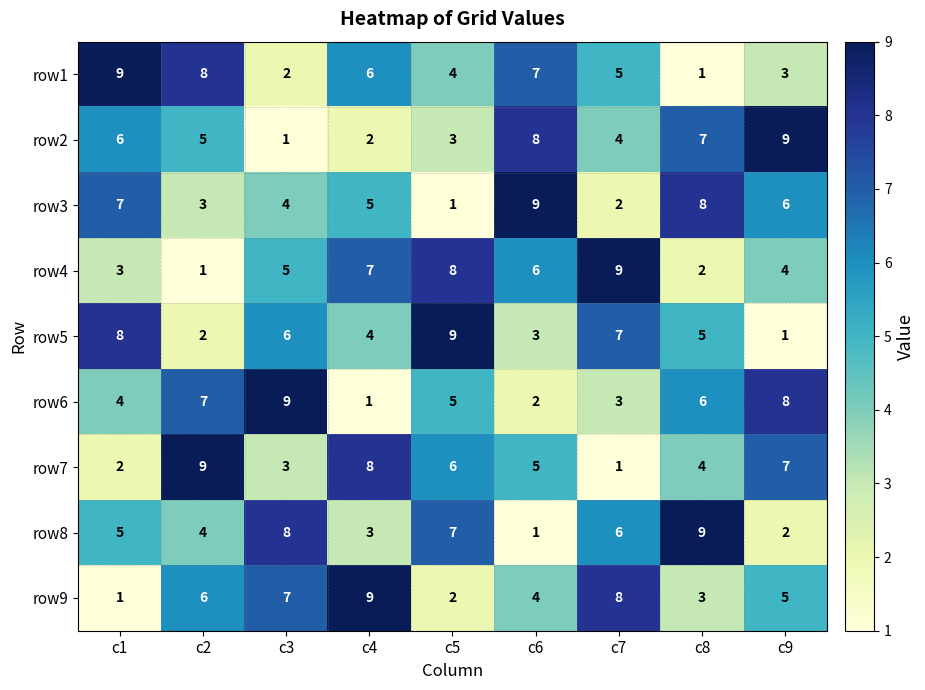

What is the average value of the row6 series?

5